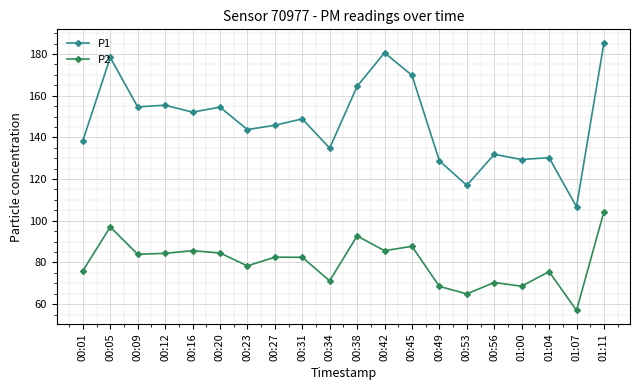

What is the difference between the maximum and minimum values in the P2 series?

47.4